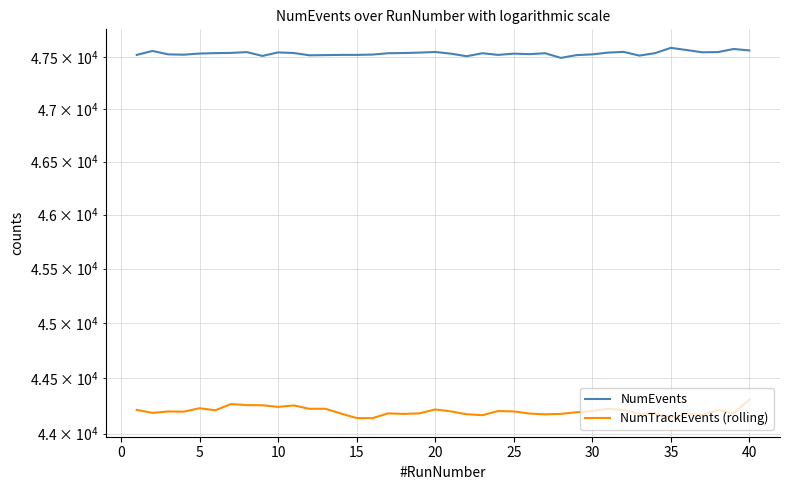

At which label does NumTrackEvents (rolling) reach its minimum?

15